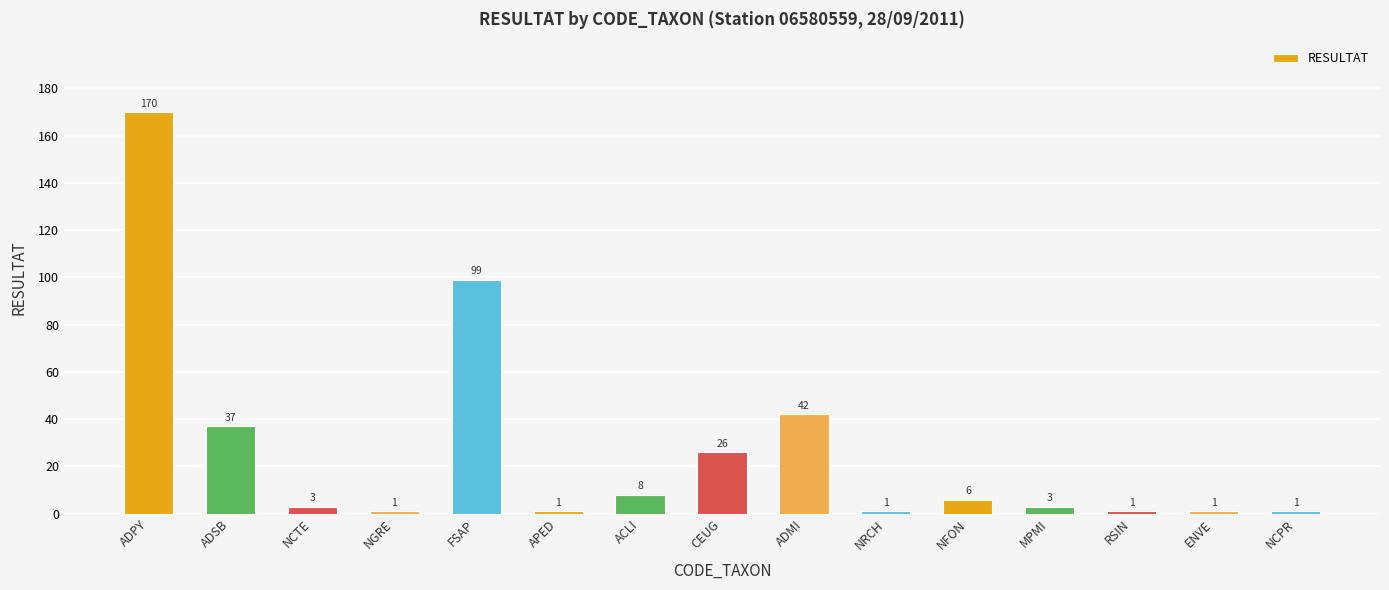

What is the smallest value displayed?

1